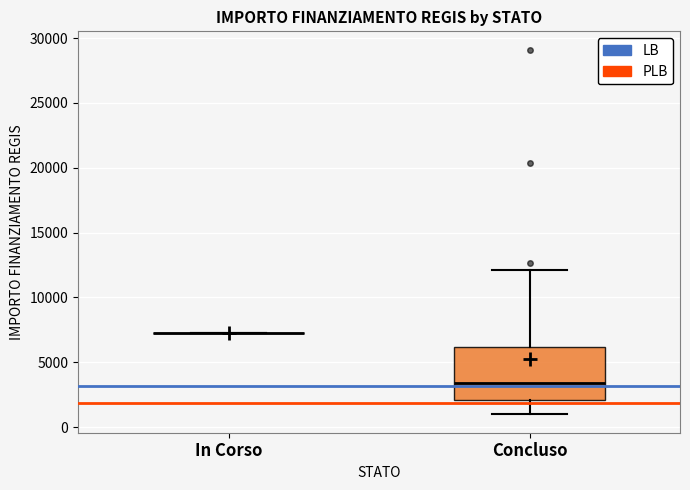

Reading left to right, read every box against the y-axis: the position of its median line, the range the box covers, and the ends of its whiskers. The values are not printed on the chart, so give them approximately, as read against the axis.

In Corso: box collapsed to a line at 7500, whiskers 7500 to 7500
Concluso: median 3500, box 2000 to 6000, whiskers 1000 to 12000